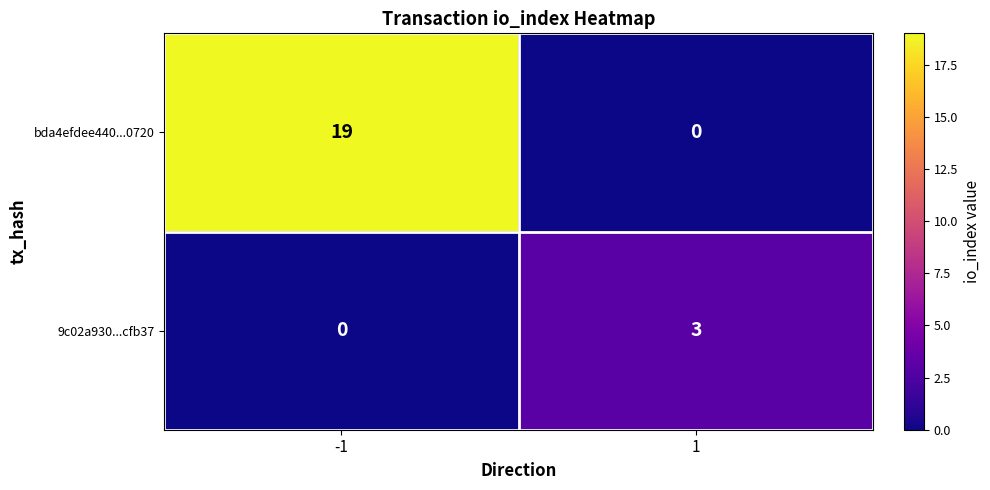

Reading left to right, transcribe all the data shown in this chart.

bda4efdee440...0720: 19	0
9c02a930...cfb37: 0	3